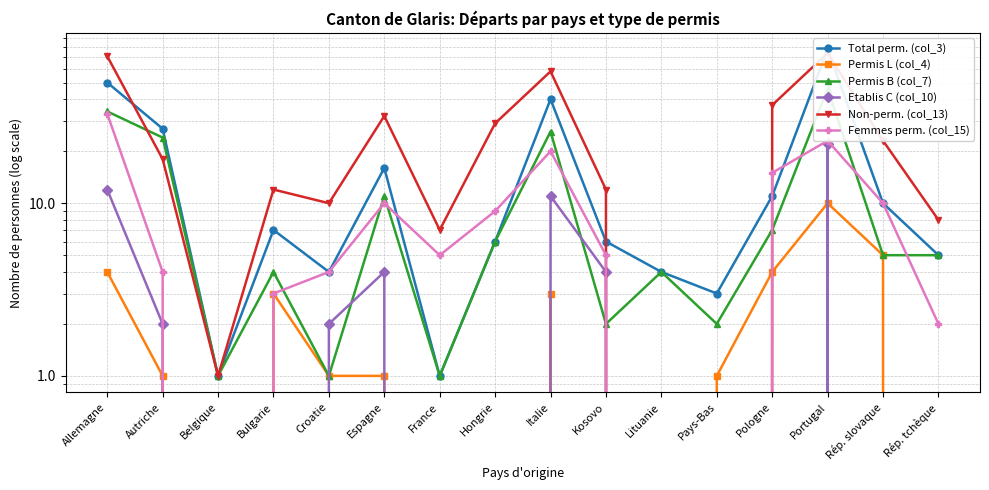

What is the greatest value displayed?

78